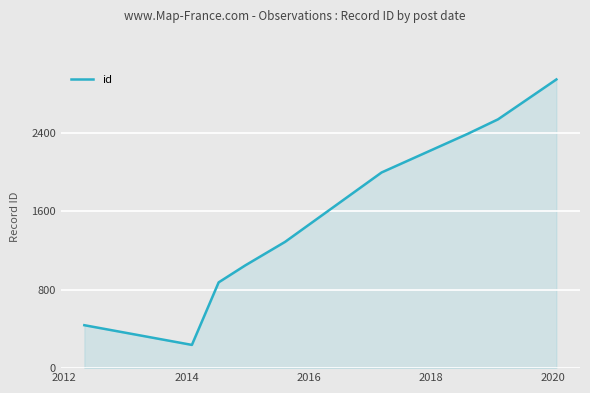

What is the difference between the maximum and minimum values?

2708